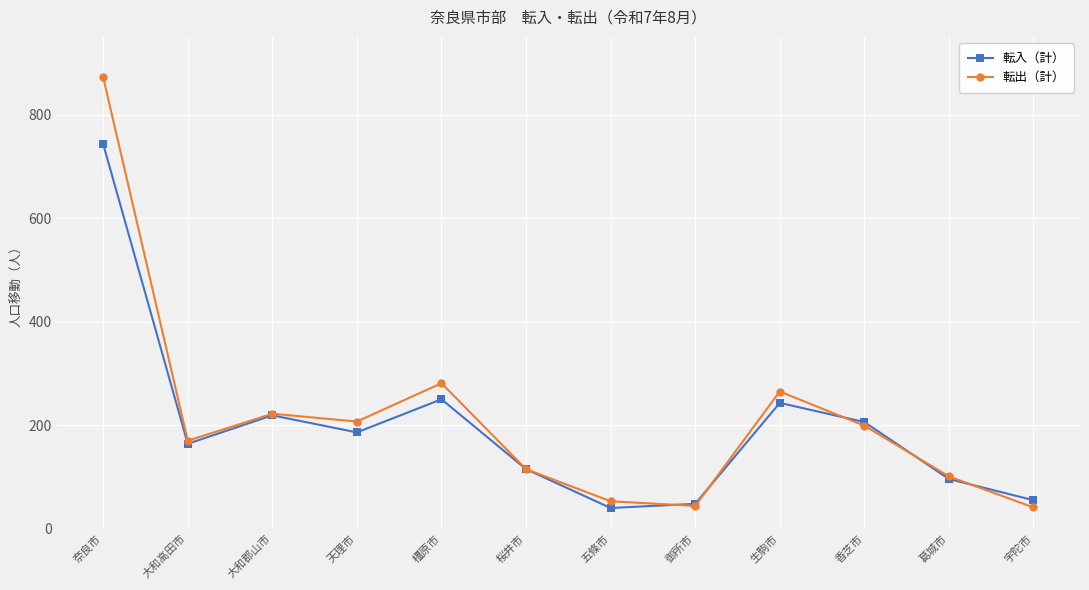

List the series in order of their overall mean, highest first.

転出（計）, 転入（計）